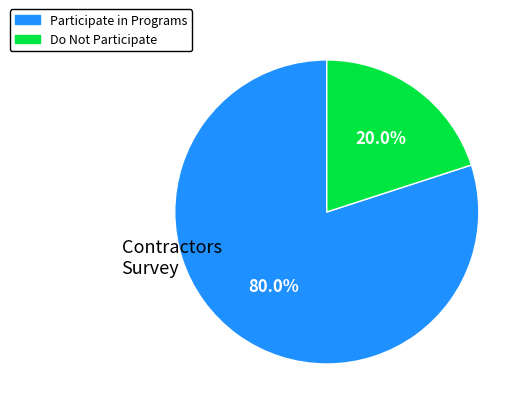

To the nearest percent, what portion does Participate in Programs represent?

80%